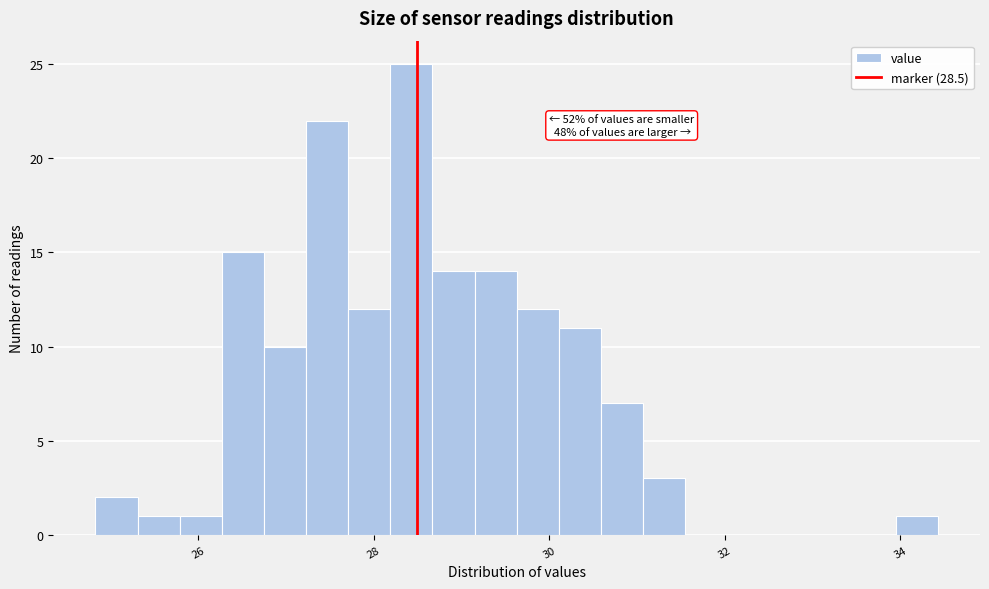

Around what value on the x-axis is the tallest bar? Give the approximate position of its centre, as read against the axis.

28.4